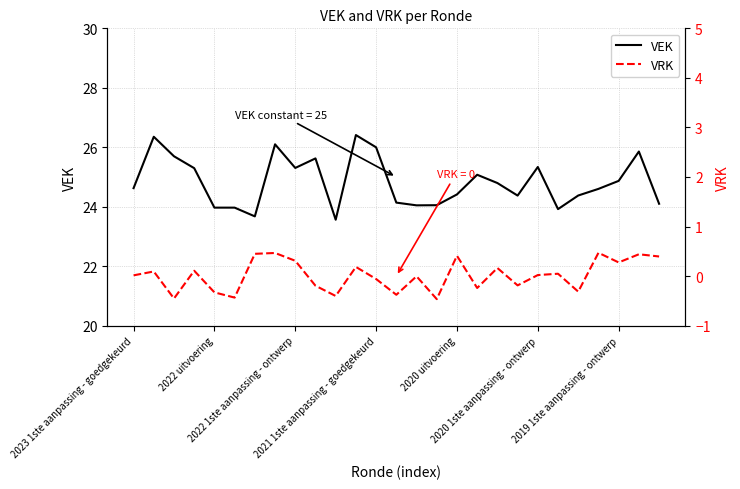

What is the sum of the VRK values at 26 and 15?

-0.1